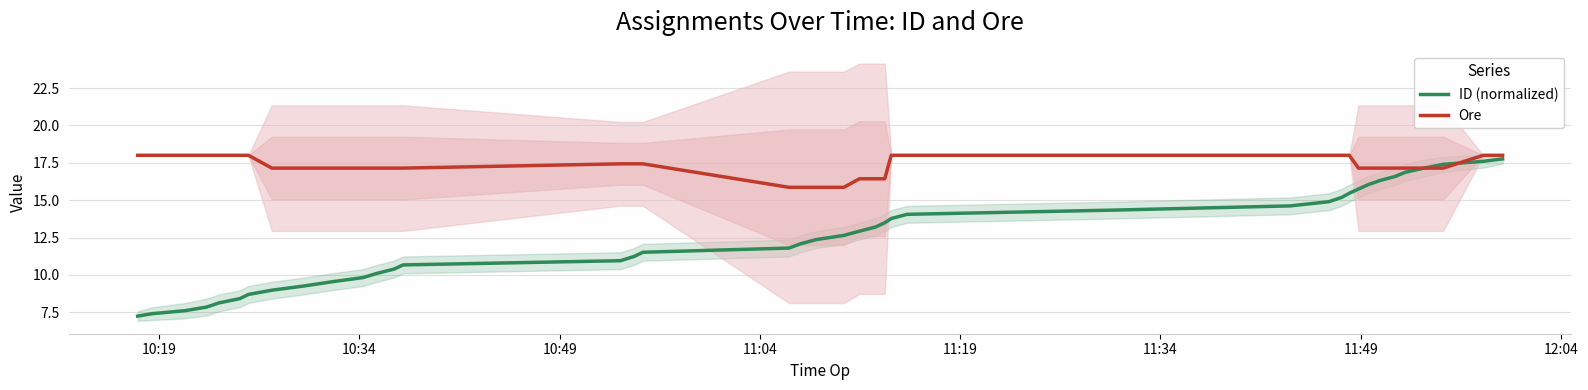

What is the minimum value for Ore?

15.9